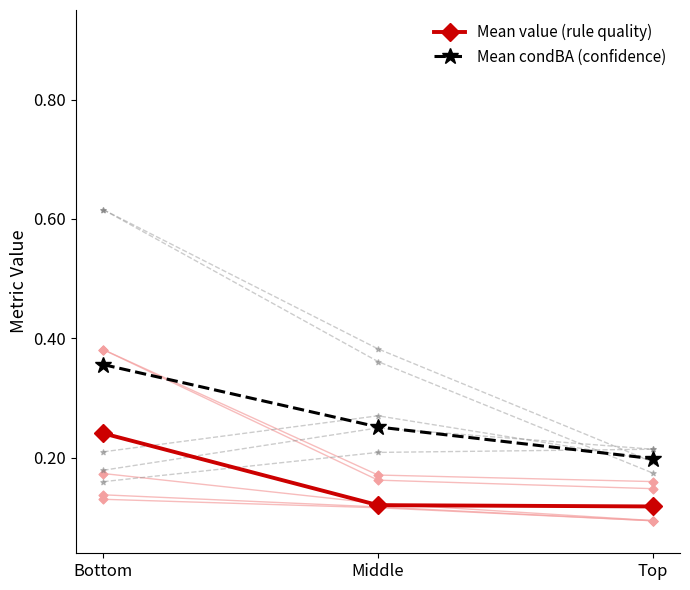

Which series reaches the maximum Y coordinate?

Mean condBA (confidence)